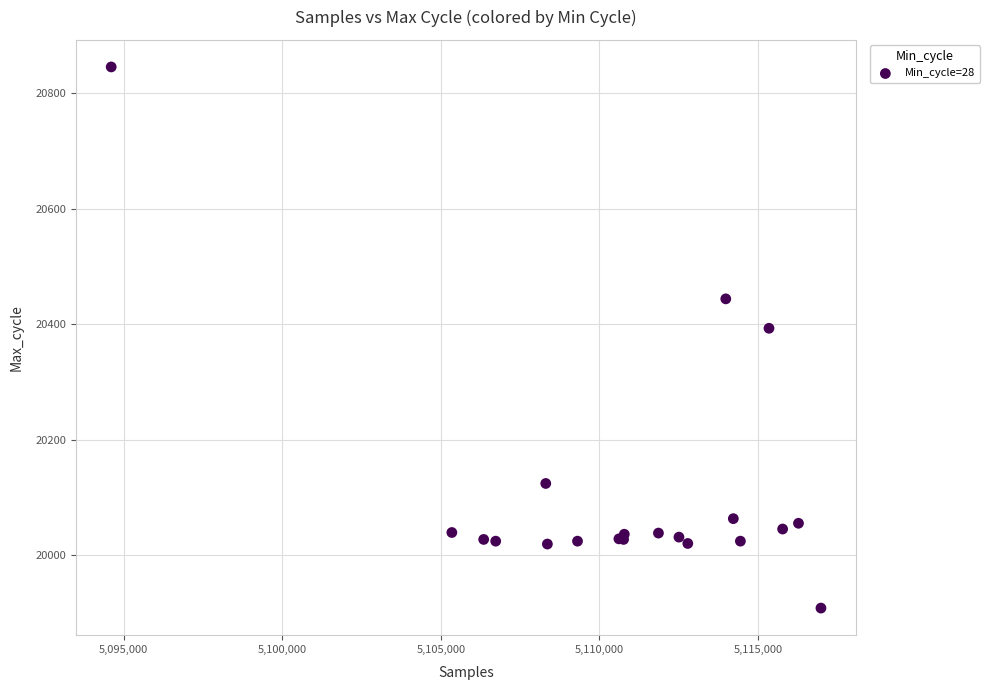

What Y value in the scatter plot is closest to 20377?

20393